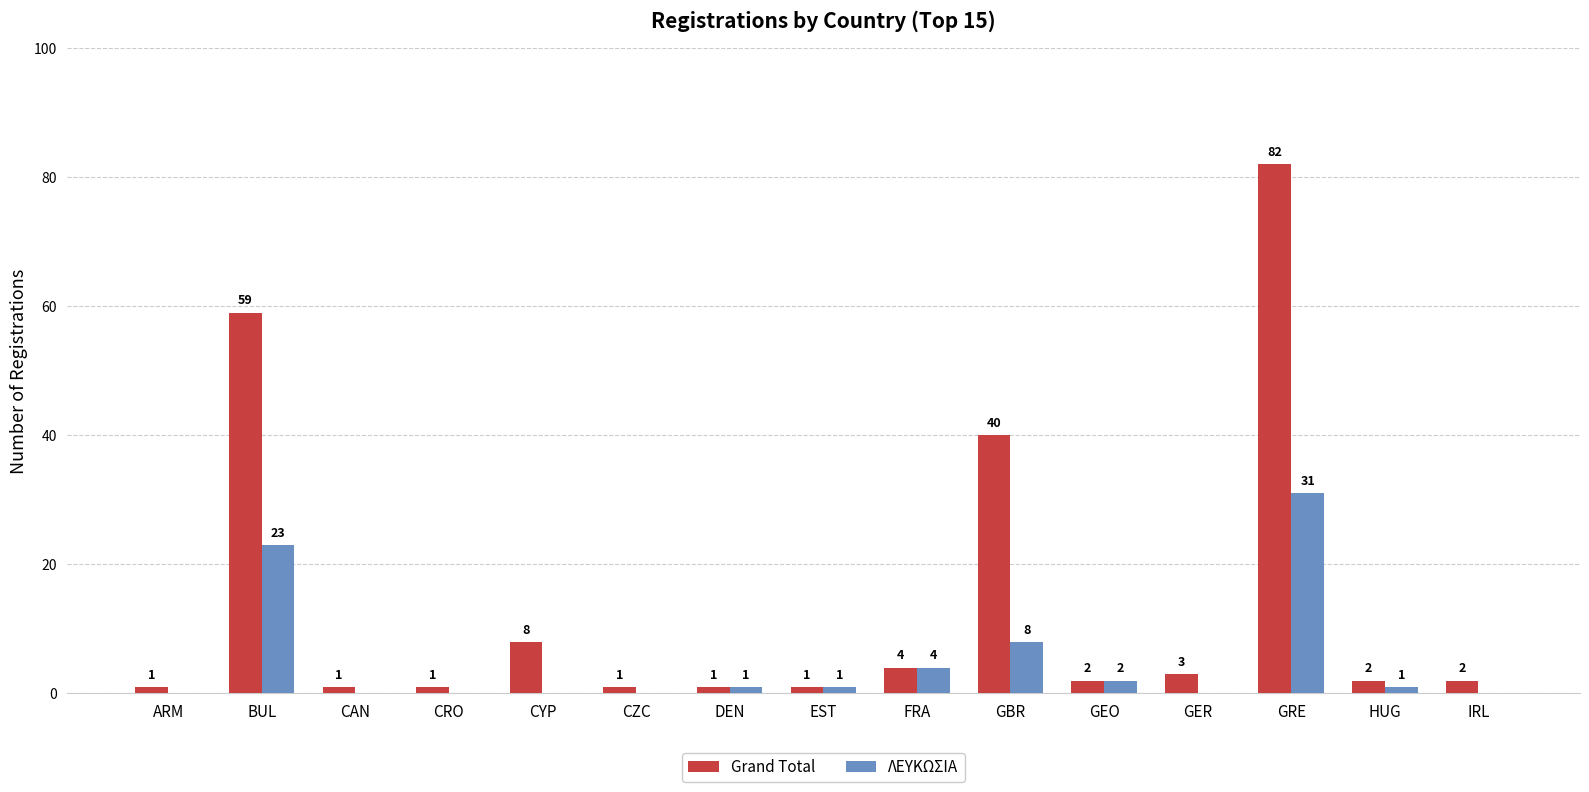

Between GER and IRL, which series saw the biggest shift?

Grand Total